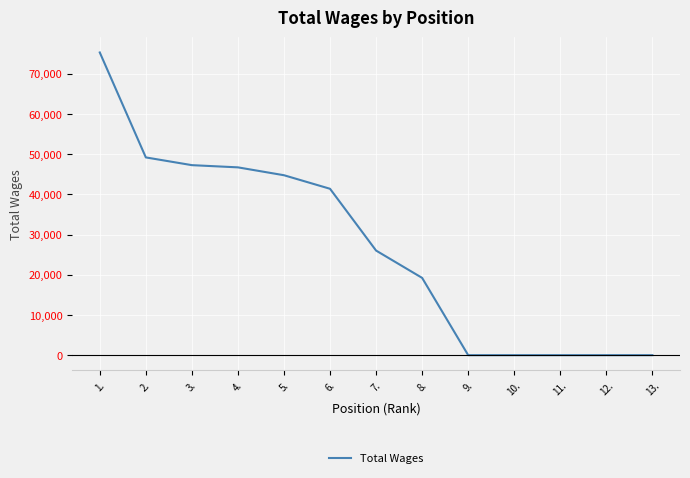

At which label is the value closest to 37661?

6.